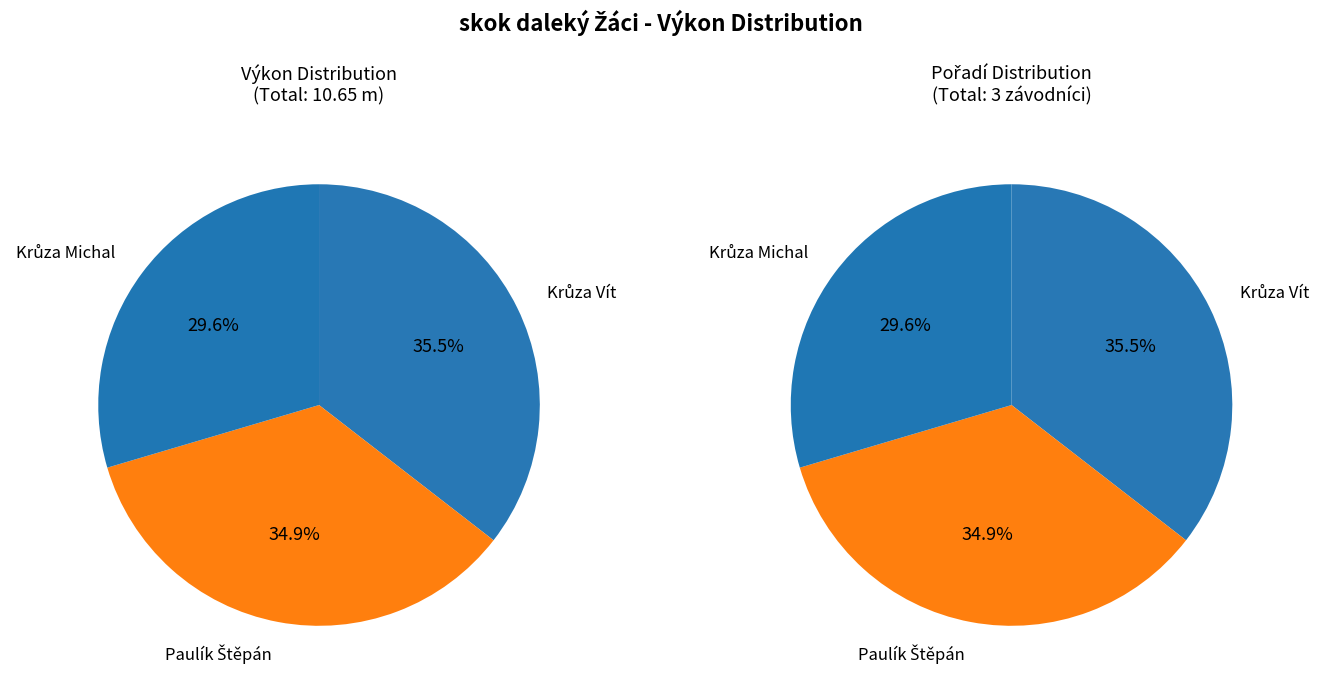

Which category has the smallest portion of the pie?

Krůza Michal